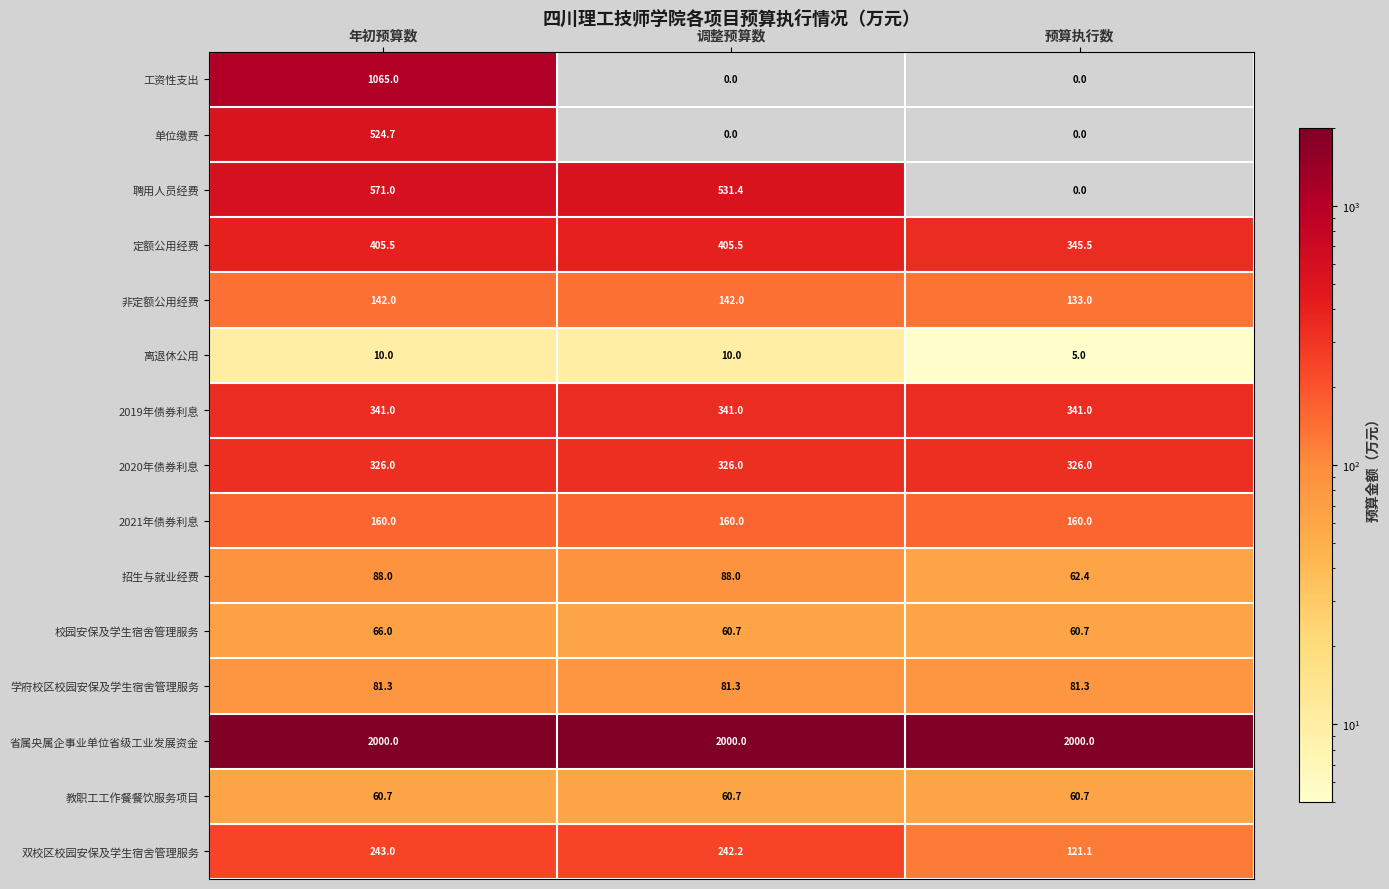

The value of 省属央属企事业单位省级工业发展资金 at 预算执行数 is 2000.0. True or false?

True